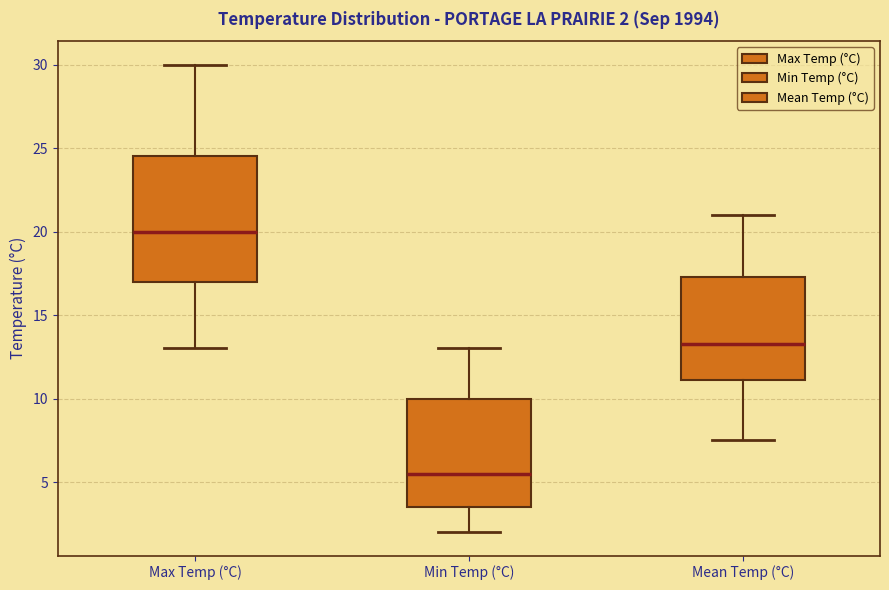

Which box has the lowest median line?

Min Temp (°C)